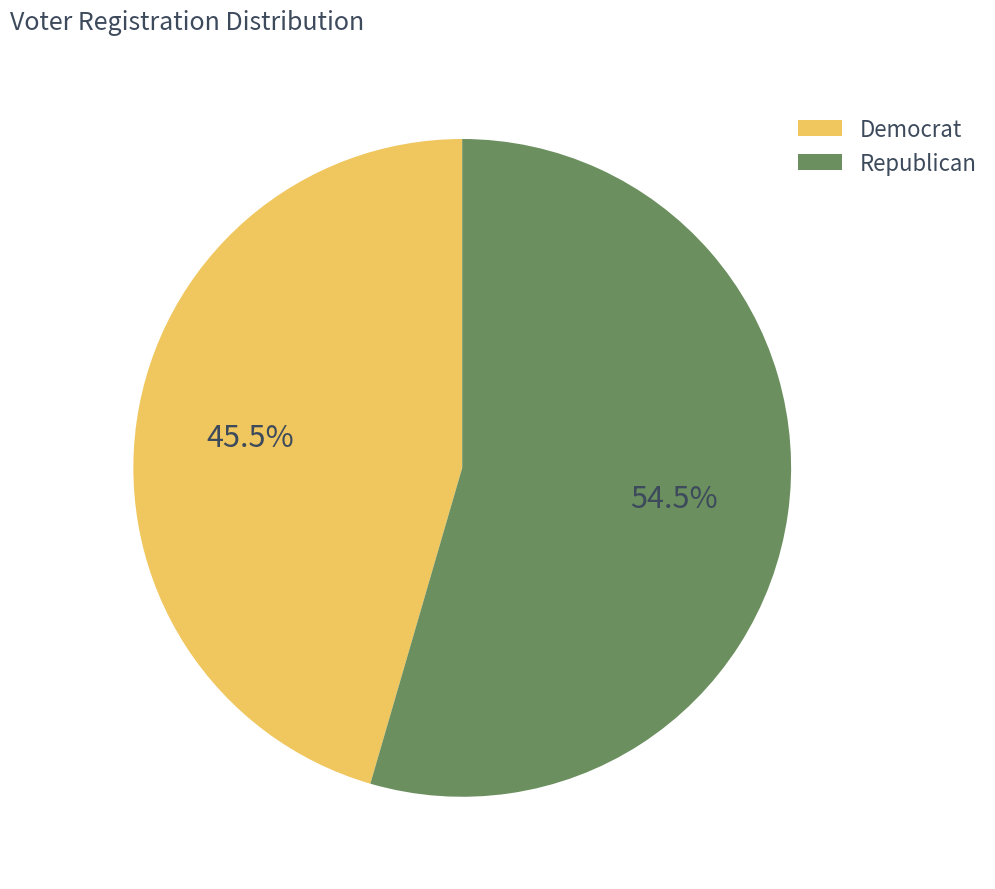

Count the number of slices in the pie.

2